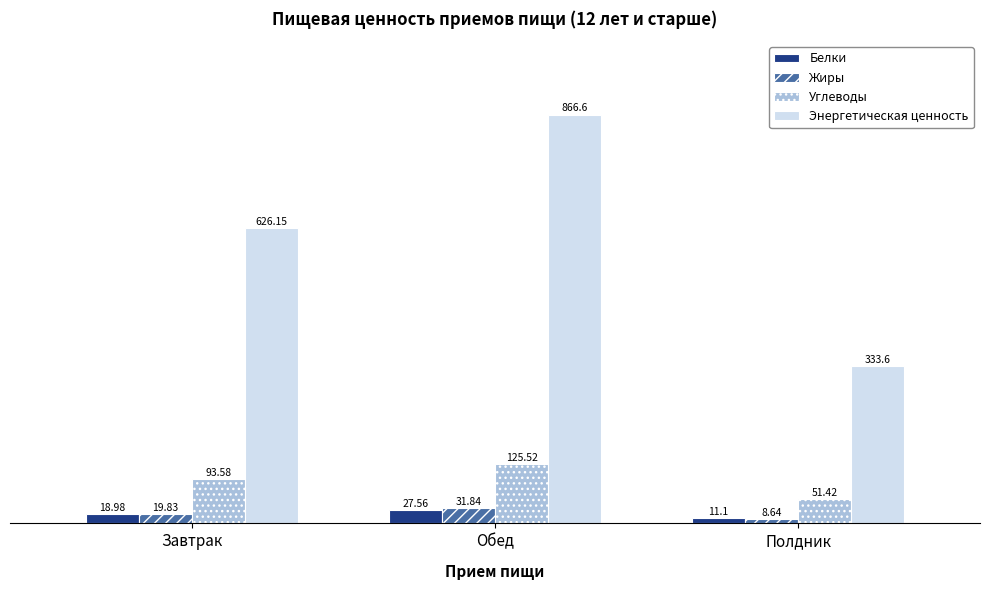

True or false: Углеводы has a value of 70.6 at Обед.

False